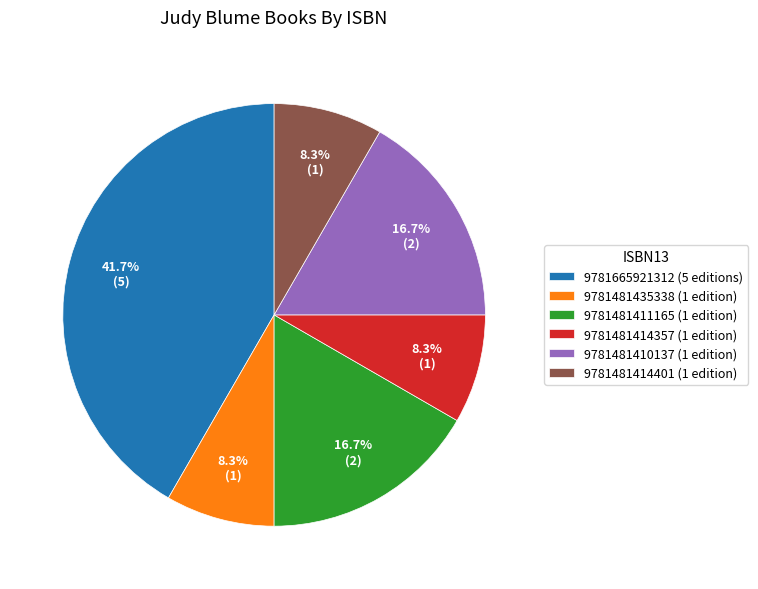

What is the largest slice in the pie chart?

9781665921312 (5 editions)